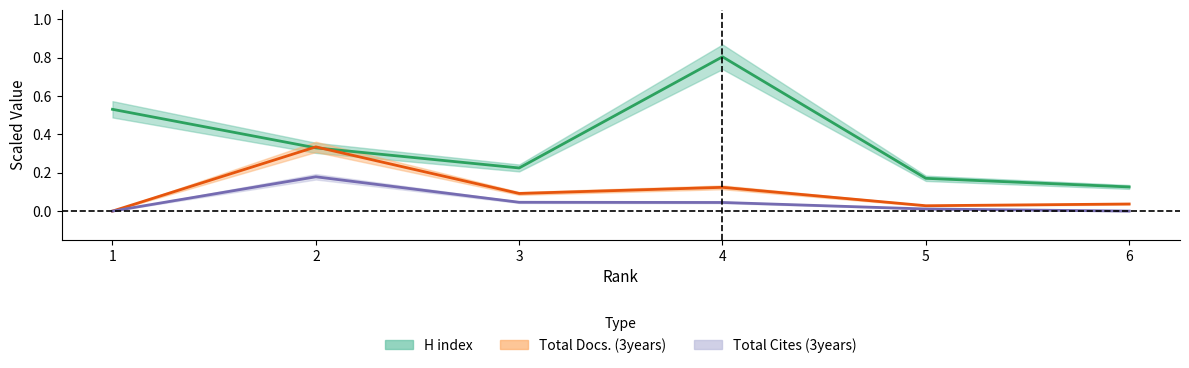

What is the sum of the Total Cites (3years) values at 4 and 5?

0.1